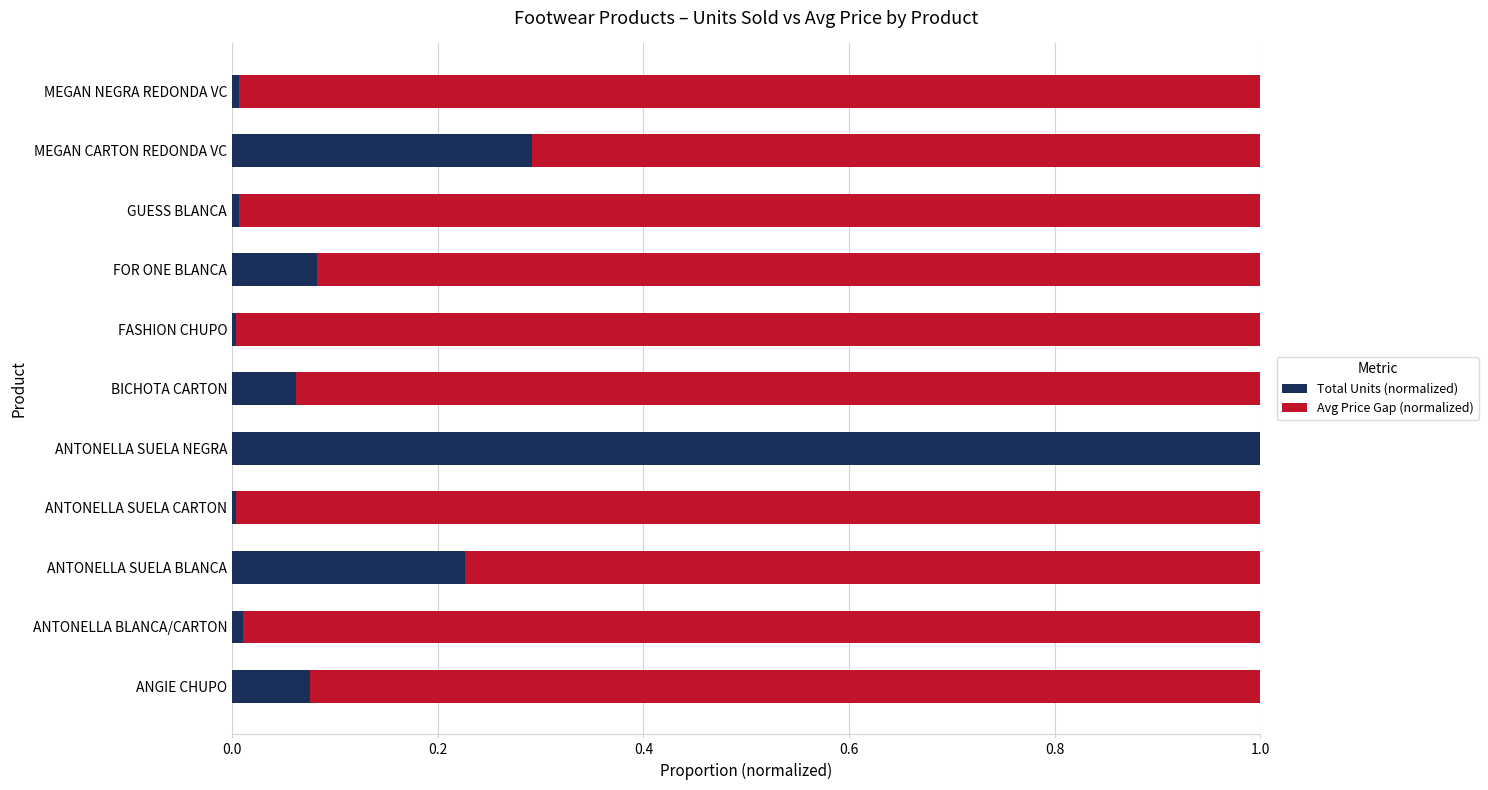

The value of Total Units (normalized) at MEGAN NEGRA REDONDA VC is 0.0. True or false?

True